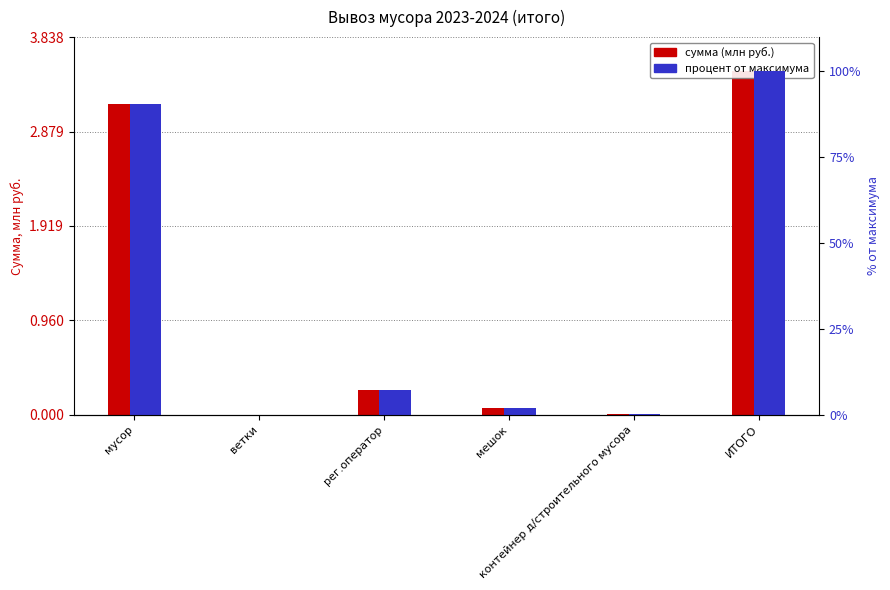

What is the average value of the сумма (млн руб.) series?

1.2